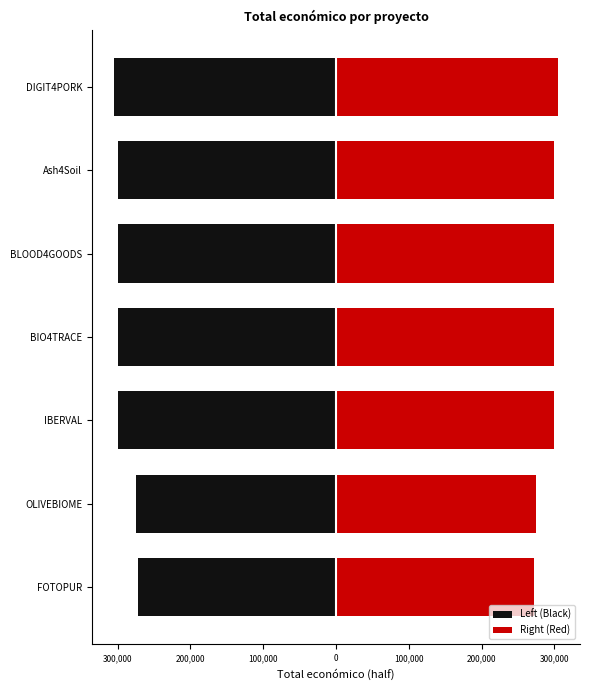

Is the value of Left (Black) at DIGIT4PORK greater than the value of Right (Red) at DIGIT4PORK?

No